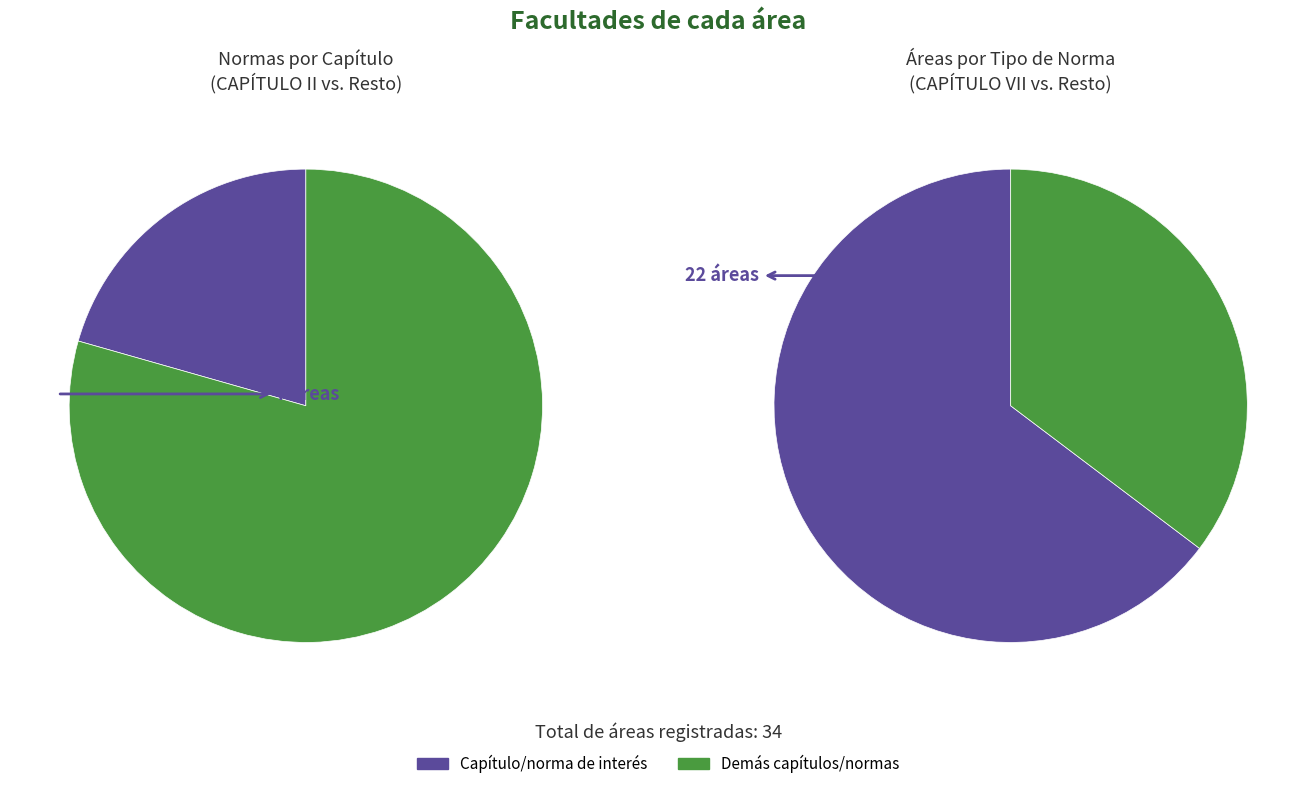

What is the majority slice?

CAPÍTULO VII (COMISIONES)